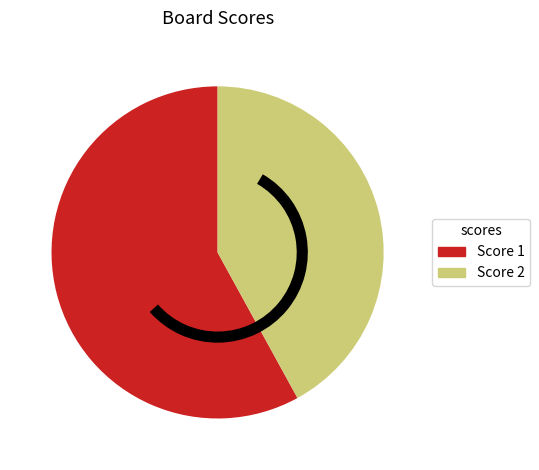

Is there a majority slice in this chart?

Yes